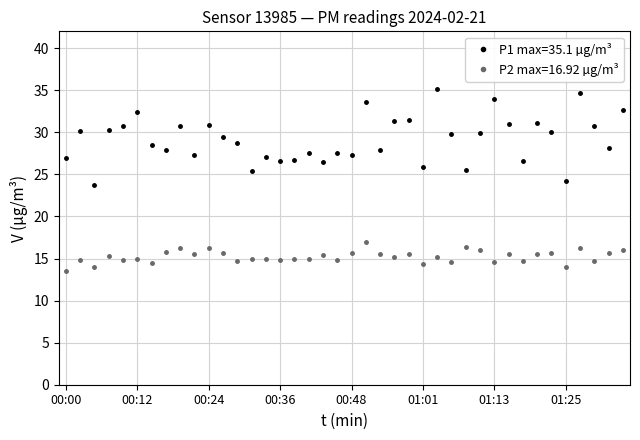

List the series in order of their overall mean, highest first.

P1 max=35.1 µg/m³, P2 max=16.92 µg/m³